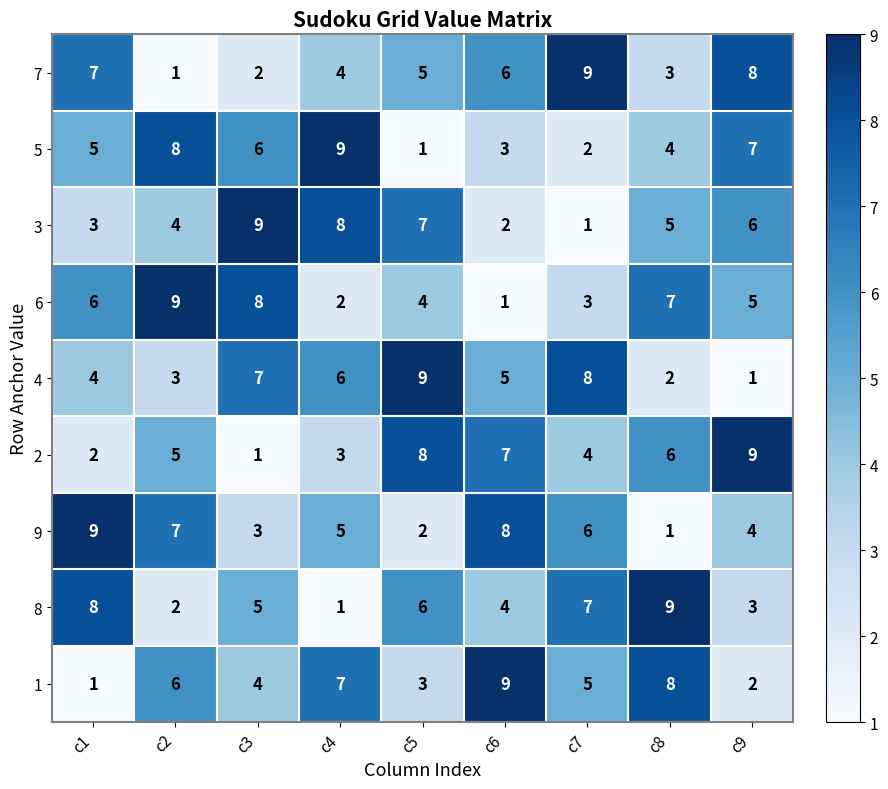

At which label is 1 closest to 5?

c7